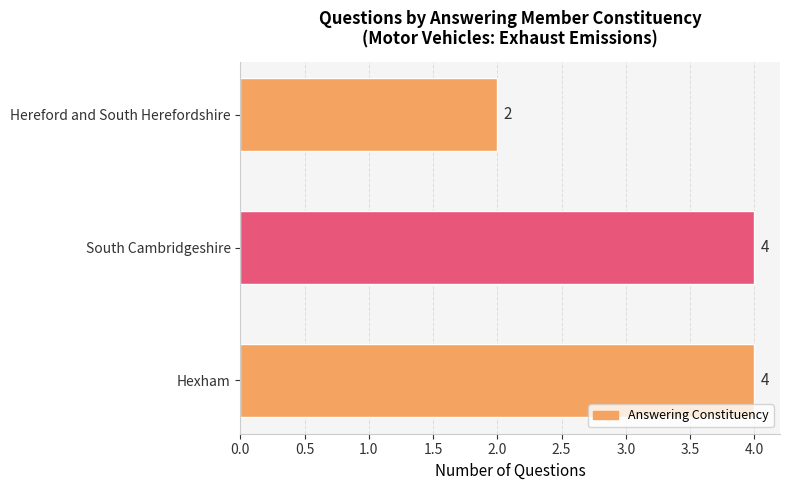

The chart shows a value of 4 at Hexham. True or false?

True